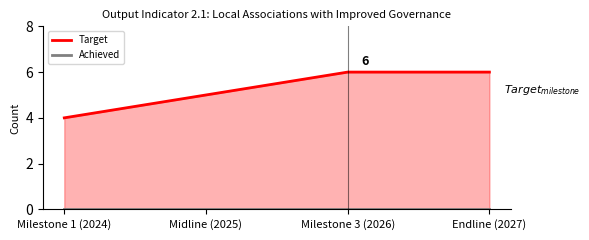

What position from the right is Milestone 3 (2026)?

2